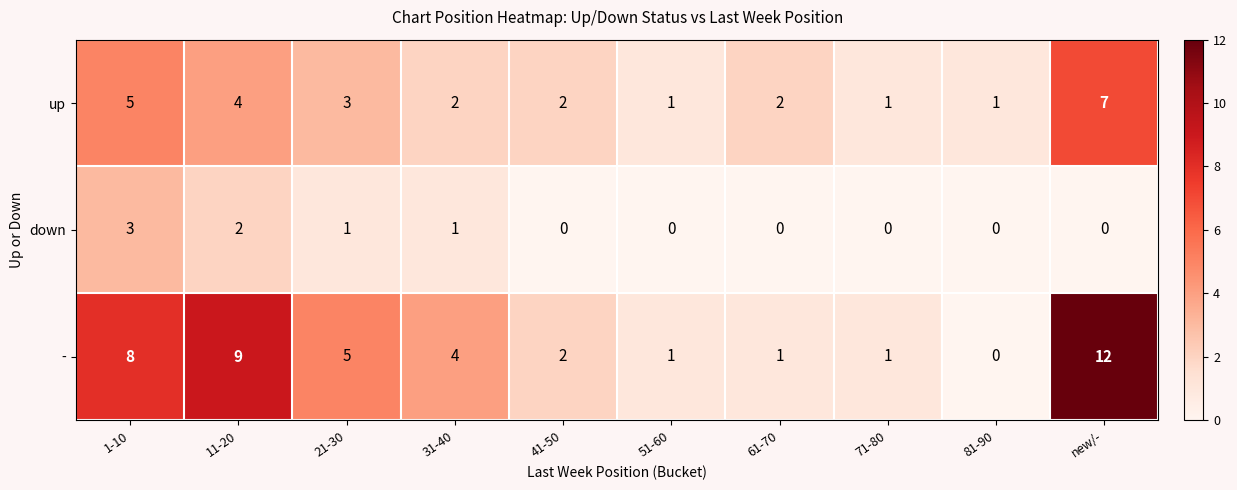

What is the sum of all - values?

43